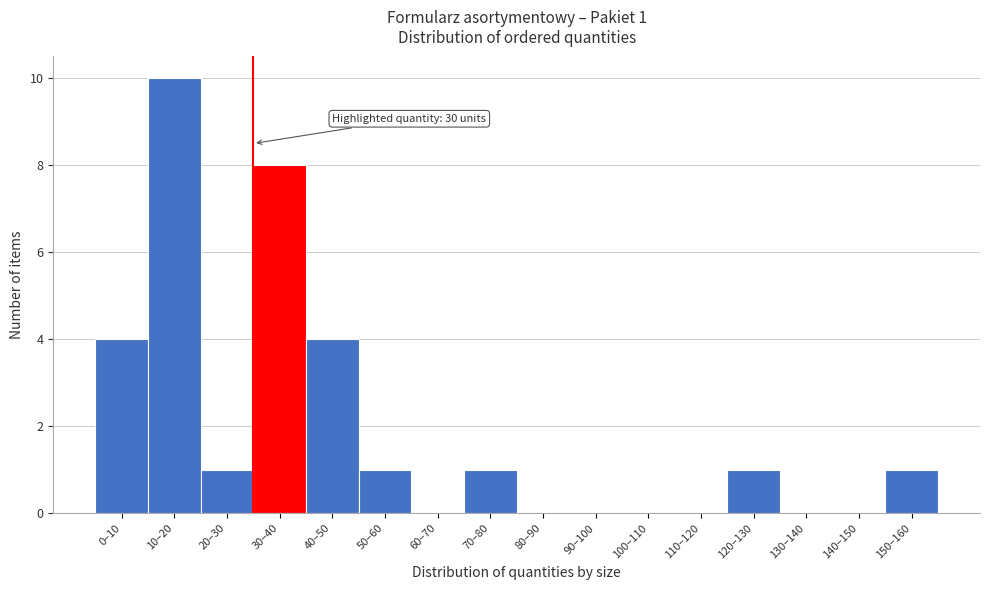

Reading left to right, extract all data points from this chart.

0–10=4	10–20=10	20–30=1	30–40=8	40–50=4	50–60=1	60–70=0	70–80=1	80–90=0	90–100=0	100–110=0	110–120=0	120–130=1	130–140=0	140–150=0	150–160=1